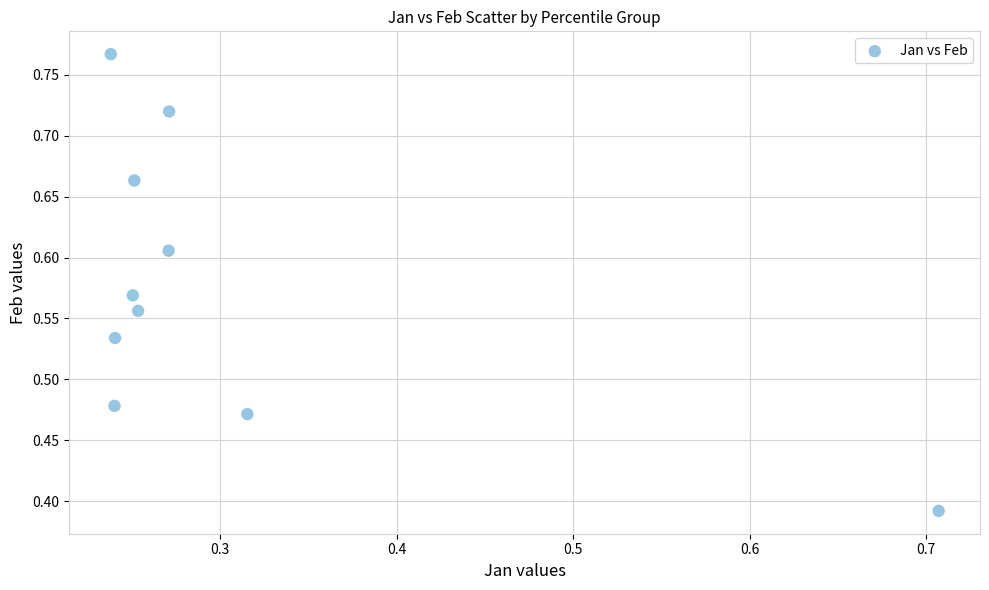

What is the average X value?

0.3